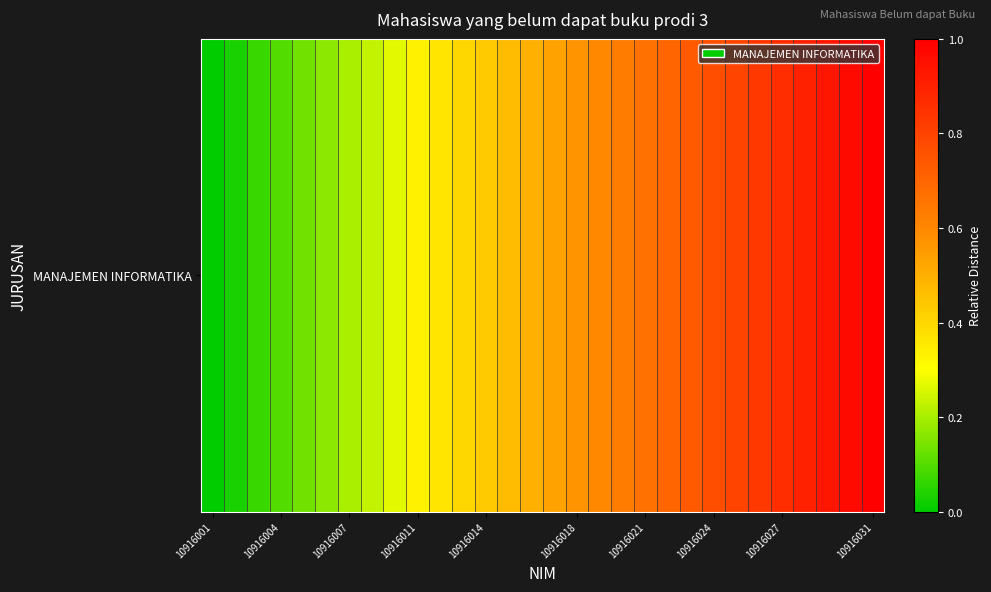

How many categories are shown in the chart?

30